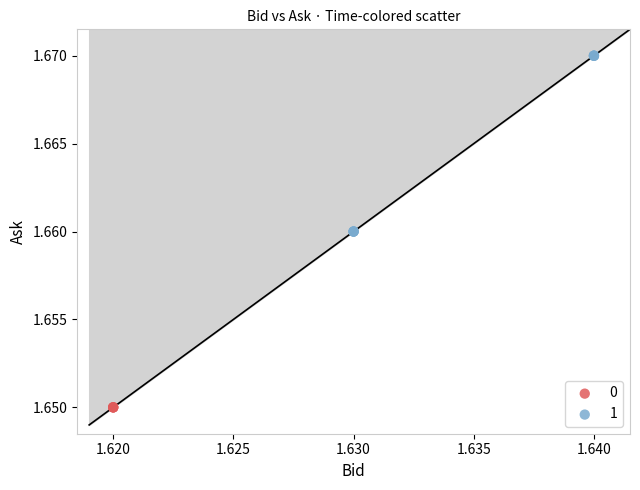

Which series contains the highest Y value?

1